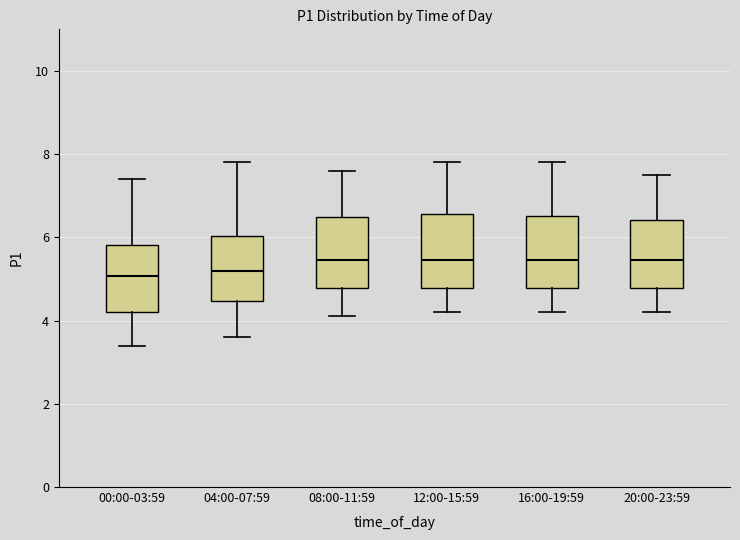

Reading left to right, transcribe this box plot: for each box, give where its median line is, the range the box spans, and where its two whiskers end, as read against the y-axis. The values are not printed on the chart, so give them approximately, as read against the axis.

00:00-03:59: median 5.0, box 4.2 to 5.8, whiskers 3.4 to 7.4
04:00-07:59: median 5.2, box 4.4 to 6.0, whiskers 3.6 to 7.8
08:00-11:59: median 5.4, box 4.8 to 6.6, whiskers 4.2 to 7.6
12:00-15:59: median 5.4, box 4.8 to 6.6, whiskers 4.2 to 7.8
16:00-19:59: median 5.4, box 4.8 to 6.6, whiskers 4.2 to 7.8
20:00-23:59: median 5.4, box 4.8 to 6.4, whiskers 4.2 to 7.6